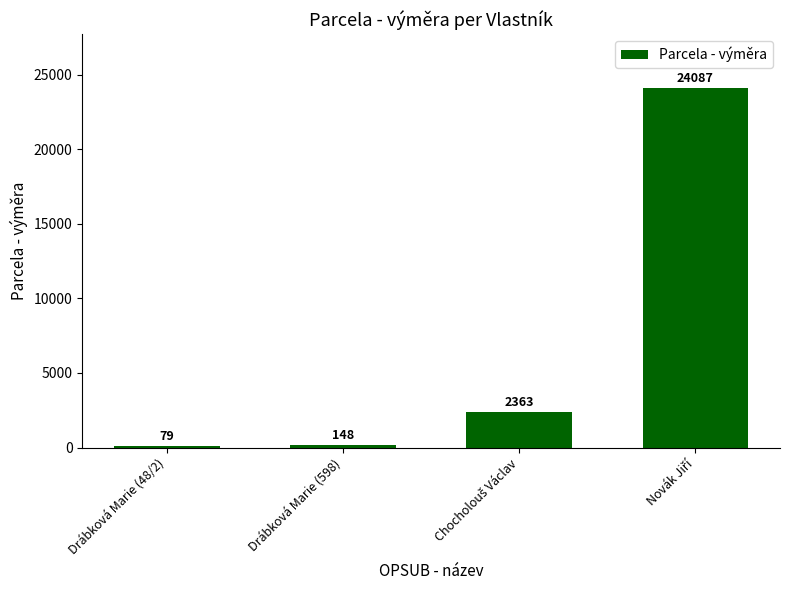

What is the change in value from Drábková Marie (48/2) to Drábková Marie (598)?

+69